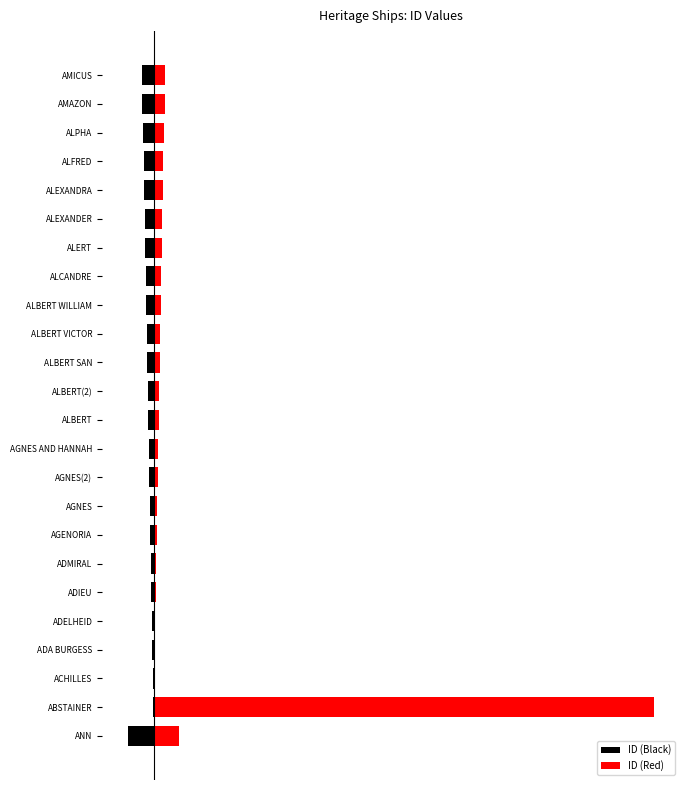

What are all the series names shown in the legend?

ID (Black), ID (Red)